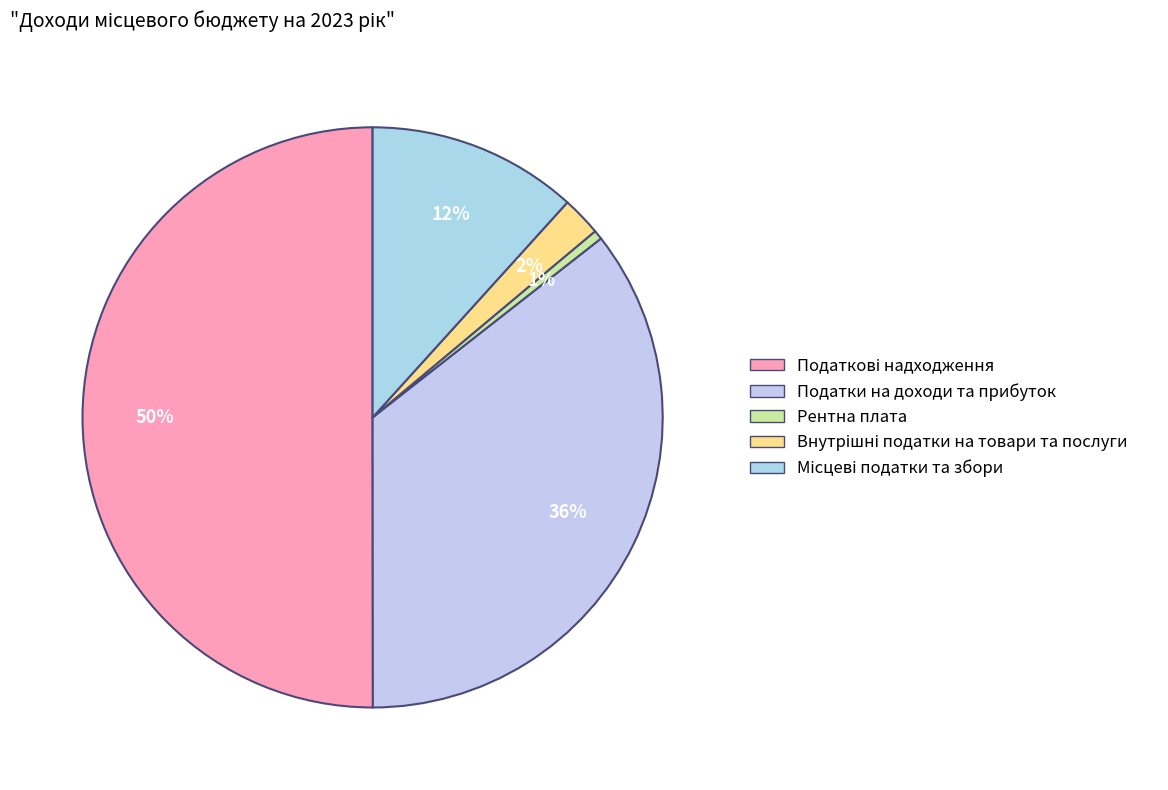

How many slices are in this pie chart?

5